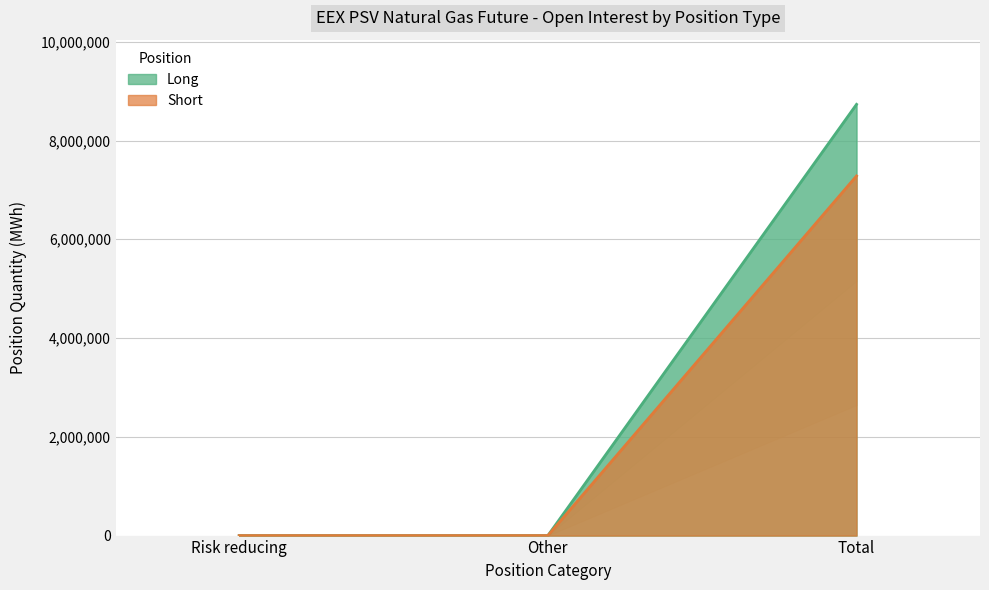

Between Other and Risk reducing, which is larger?

Other